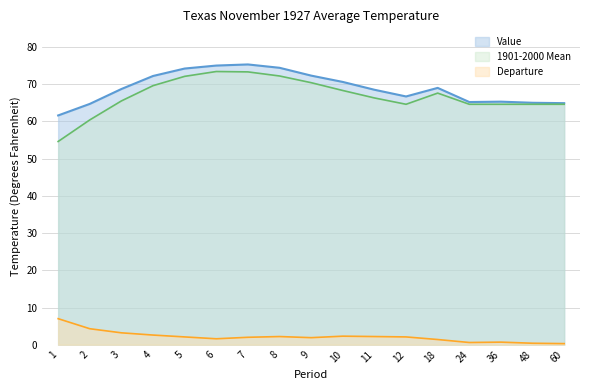

True or false: Value and Departure cross at least once.

False